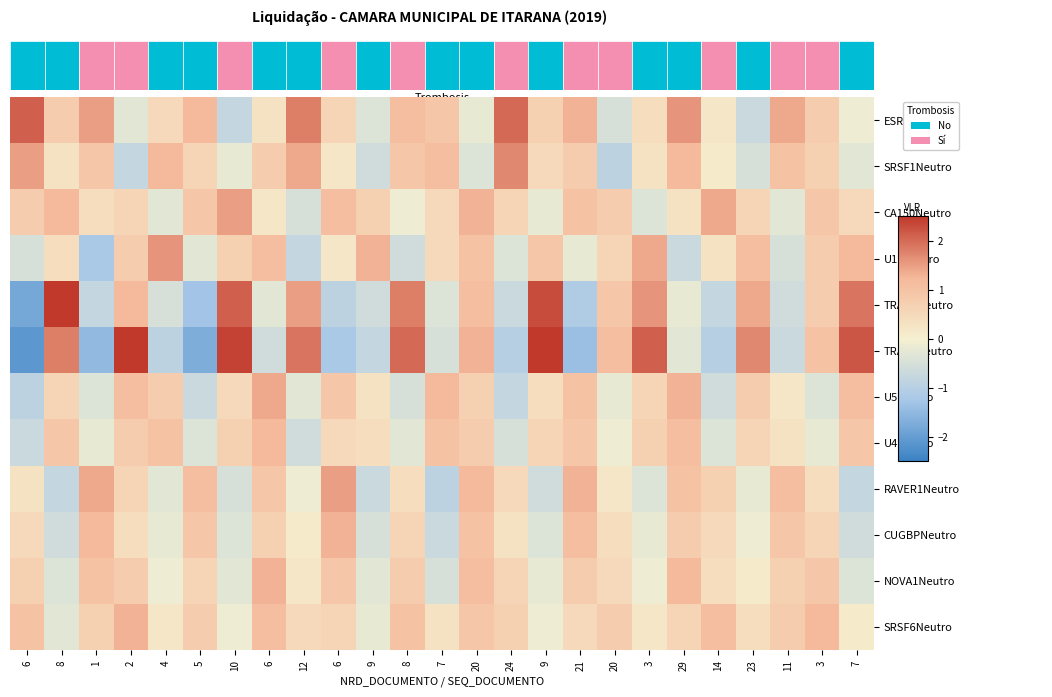

Reading left to right, transcribe all the data shown in this chart.

ESRP1Neutro: 6=2.1	8=0.8	1=1.5	2=-0.3	4=0.5	5=1.2	10=-0.8	6=0.3	12=1.8	6=0.6	9=-0.4	8=1.1	7=0.9	20=-0.2	24=2.0	9=0.7	21=1.3	20=-0.5	3=0.4	29=1.6	14=0.2	23=-0.7	11=1.4	3=0.8	7=-0.1
SRSF1Neutro: 6=1.5	8=0.3	1=0.9	2=-0.8	4=1.2	5=0.6	10=-0.2	6=0.8	12=1.4	6=0.2	9=-0.6	8=0.9	7=1.1	20=-0.4	24=1.7	9=0.5	21=0.8	20=-0.9	3=0.3	29=1.2	14=0.1	23=-0.5	11=1.0	3=0.7	7=-0.3
CA150Neutro: 6=0.8	8=1.2	1=0.4	2=0.6	4=-0.3	5=0.9	10=1.5	6=0.2	12=-0.5	6=1.1	9=0.7	8=-0.1	7=0.5	20=1.3	24=0.6	9=-0.2	21=1.0	20=0.8	3=-0.4	29=0.3	14=1.4	23=0.6	11=-0.3	3=0.9	7=0.5
U11Neutro: 6=-0.5	8=0.4	1=-1.2	2=0.8	4=1.6	5=-0.3	10=0.7	6=1.1	12=-0.8	6=0.2	9=1.3	8=-0.6	7=0.5	20=1.0	24=-0.4	9=0.9	21=-0.2	20=0.6	3=1.4	29=-0.7	14=0.3	23=1.1	11=-0.5	3=0.8	7=1.2
TRA2BNeutro: 6=-1.8	8=2.5	1=-0.8	2=1.2	4=-0.5	5=-1.3	10=2.1	6=-0.3	12=1.5	6=-0.9	9=-0.6	8=1.8	7=-0.4	20=1.1	24=-0.7	9=2.3	21=-1.1	20=0.9	3=1.6	29=-0.2	14=-0.8	23=1.4	11=-0.6	3=0.8	7=1.9
TRA2ANeutro: 6=-2.1	8=1.8	1=-1.5	2=2.8	4=-0.9	5=-1.7	10=2.4	6=-0.6	12=1.9	6=-1.2	9=-0.8	8=2.0	7=-0.5	20=1.3	24=-1.0	9=2.6	21=-1.4	20=1.1	3=2.1	29=-0.3	14=-1.0	23=1.7	11=-0.7	3=1.0	7=2.2
U5Neutro: 6=-0.9	8=0.6	1=-0.4	2=1.1	4=0.8	5=-0.7	10=0.5	6=1.4	12=-0.3	6=0.9	9=0.3	8=-0.5	7=1.2	20=0.7	24=-0.8	9=0.4	21=1.0	20=-0.2	3=0.6	29=1.3	14=-0.6	23=0.8	11=0.2	3=-0.4	7=1.1
U4Neutro: 6=-0.7	8=0.9	1=-0.2	2=0.8	4=1.0	5=-0.4	10=0.7	6=1.2	12=-0.6	6=0.5	9=0.4	8=-0.3	7=1.0	20=0.8	24=-0.5	9=0.6	21=0.9	20=-0.1	3=0.7	29=1.1	14=-0.4	23=0.6	11=0.3	3=-0.2	7=0.9
RAVER1Neutro: 6=0.3	8=-0.8	1=1.4	2=0.6	4=-0.3	5=1.1	10=-0.5	6=0.9	12=-0.1	6=1.5	9=-0.7	8=0.4	7=-0.9	20=1.2	24=0.5	9=-0.6	21=1.3	20=0.2	3=-0.4	29=1.0	14=0.7	23=-0.2	11=1.1	3=0.4	7=-0.8
CUGBPNeutro: 6=0.5	8=-0.6	1=1.2	2=0.4	4=-0.2	5=0.9	10=-0.4	6=0.7	12=0.1	6=1.3	9=-0.5	8=0.6	7=-0.7	20=1.0	24=0.3	9=-0.4	21=1.1	20=0.4	3=-0.2	29=0.8	14=0.5	23=-0.1	11=0.9	3=0.6	7=-0.6
NOVA1Neutro: 6=0.7	8=-0.4	1=1.0	2=0.8	4=-0.1	5=0.6	10=-0.3	6=1.3	12=0.2	6=0.9	9=-0.3	8=0.8	7=-0.5	20=1.1	24=0.6	9=-0.2	21=0.8	20=0.5	3=-0.1	29=1.2	14=0.4	23=0.1	11=0.7	3=0.9	7=-0.4
SRSF6Neutro: 6=1.0	8=-0.3	1=0.7	2=1.3	4=0.2	5=0.8	10=-0.1	6=1.1	12=0.5	6=0.6	9=-0.2	8=1.0	7=0.3	20=0.9	24=0.7	9=-0.1	21=0.5	20=0.8	3=0.2	29=0.6	14=1.1	23=0.4	11=0.8	3=1.2	7=0.1